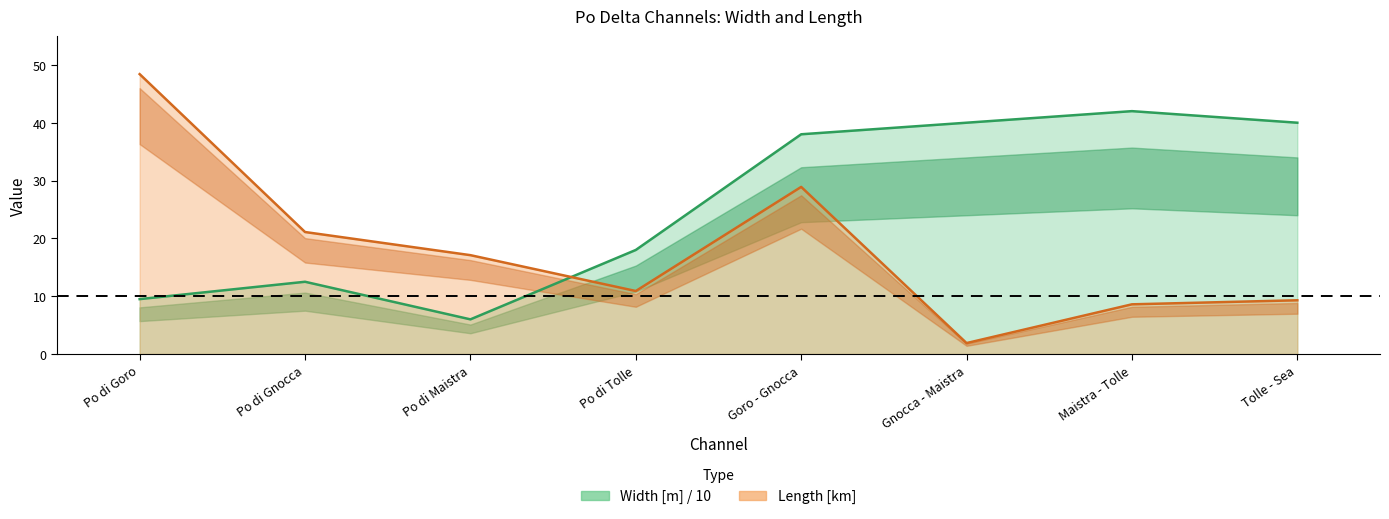

What is the label of the 4th point from the left?

Po di Tolle